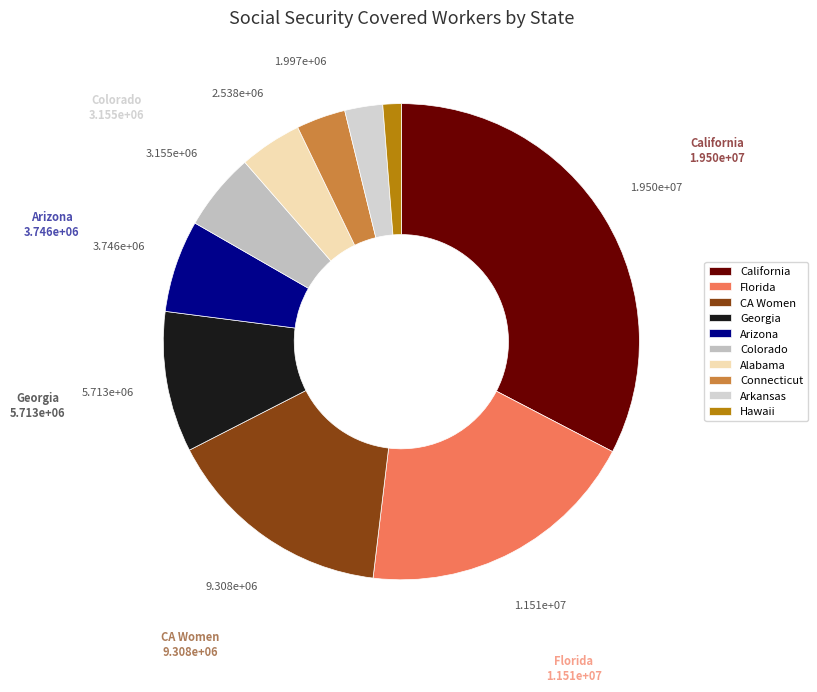

How many slices are in this pie chart?

10